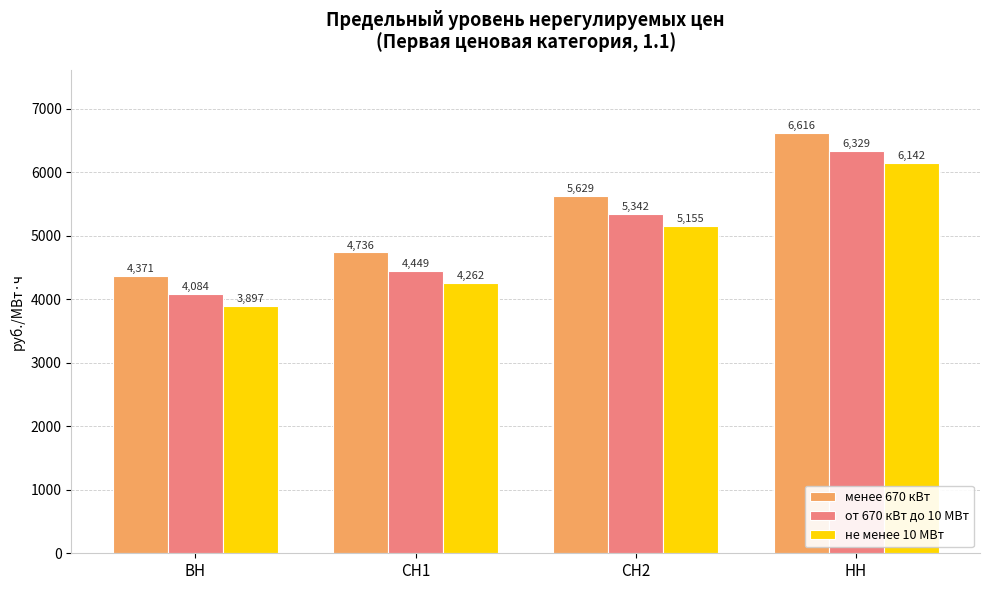

Rank the series by their maximum value, from lowest to highest.

не менее 10 МВт, от 670 кВт до 10 МВт, менее 670 кВт